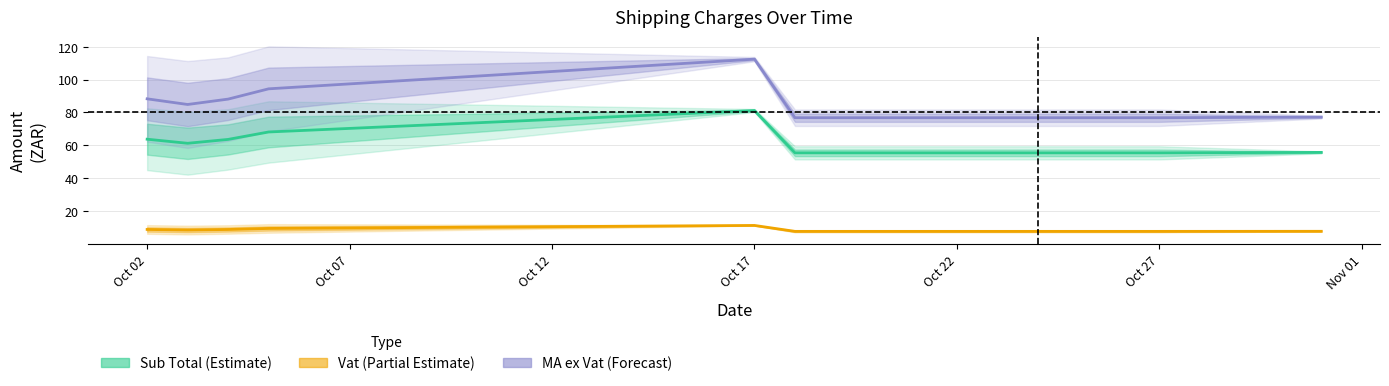

Is it true that MA ex Vat (Forecast) equals 104.8 at Oct 27?

False